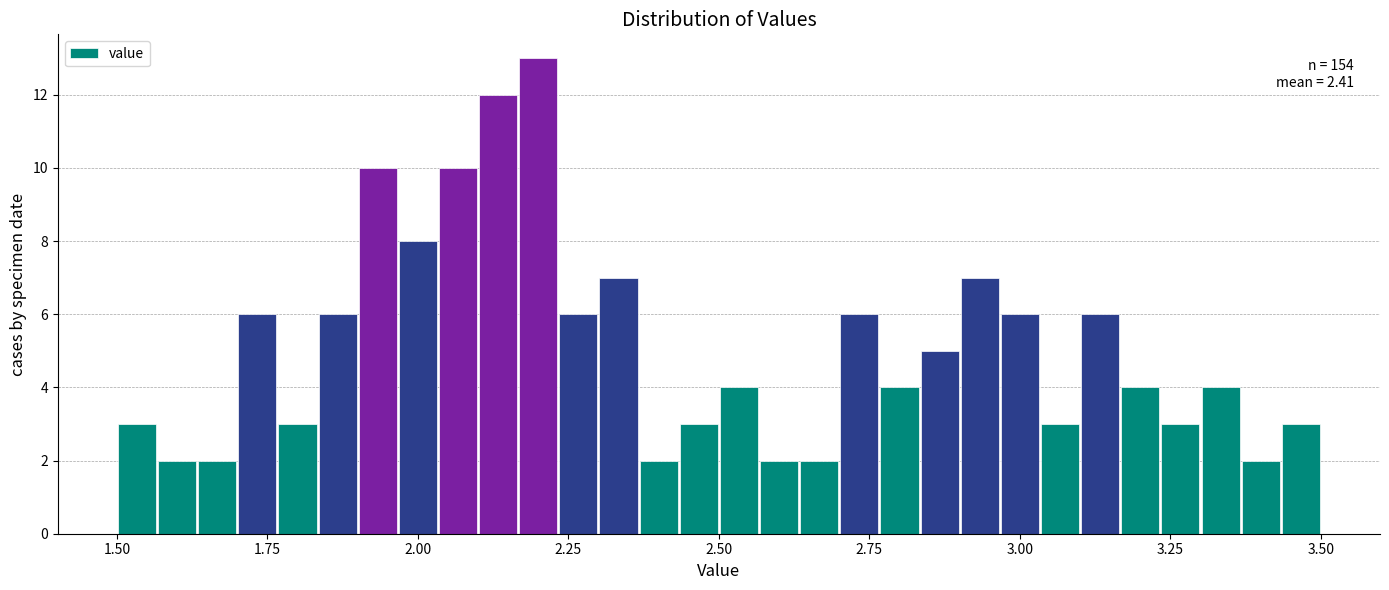

Read against the x-axis, roughly where is the centre of the tallest bar?

2.20